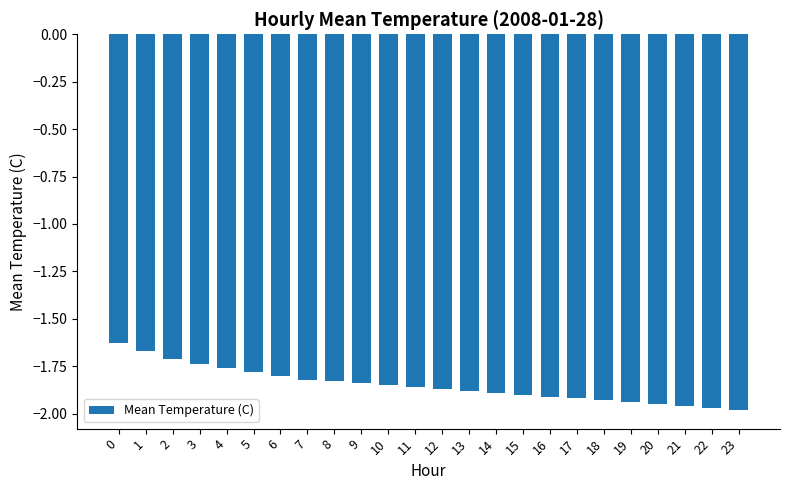

What is the sum of the values at 5 and 17?

-3.7